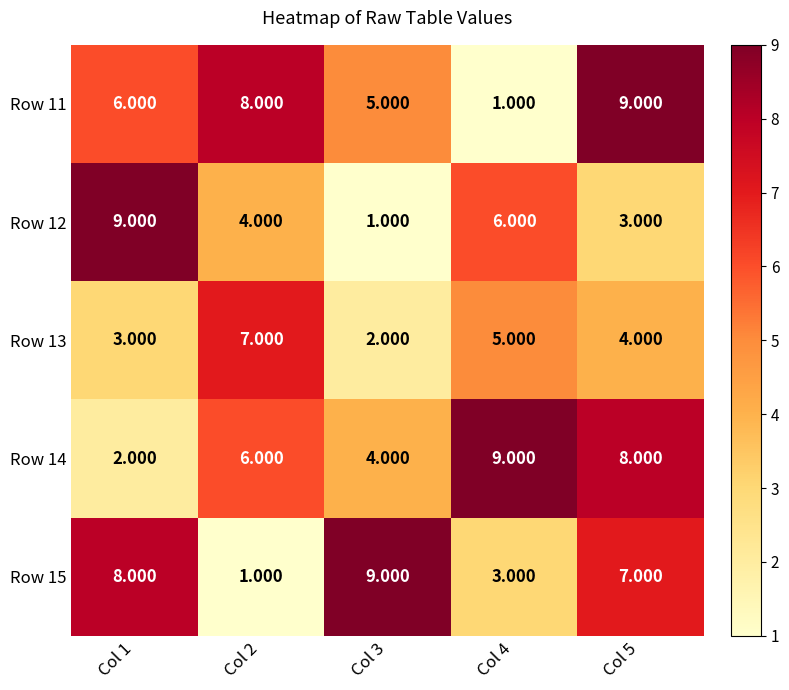

Between Col 1 and Col 2, which is larger?

Col 2